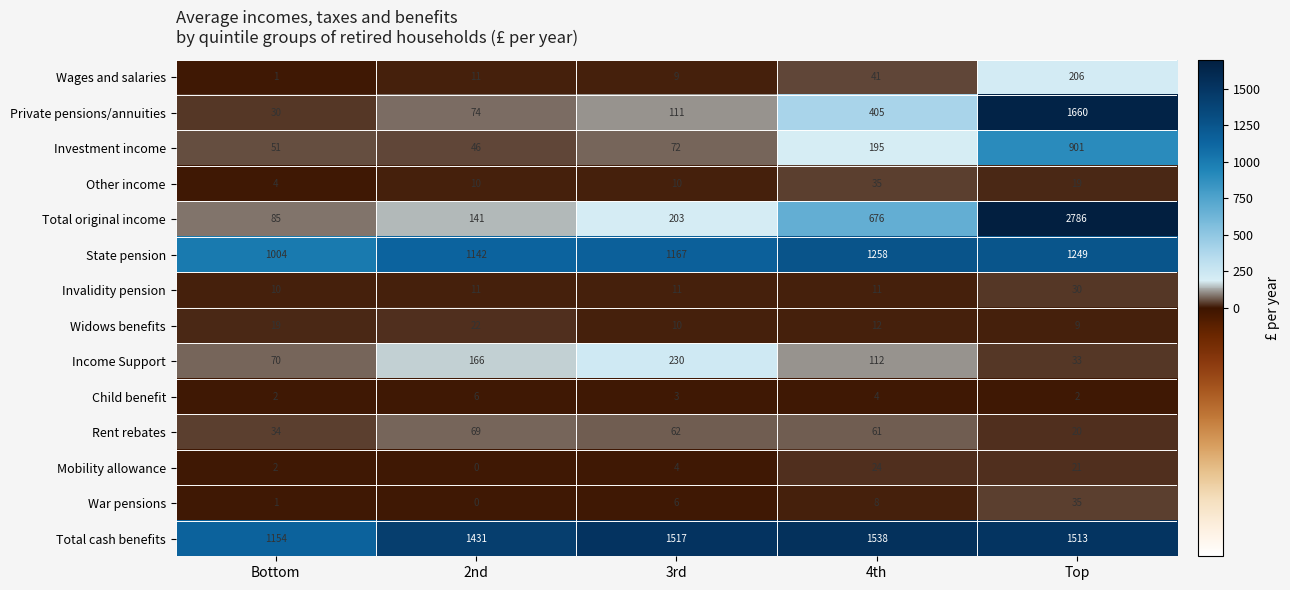

Which category has the lowest value across all series?

2nd